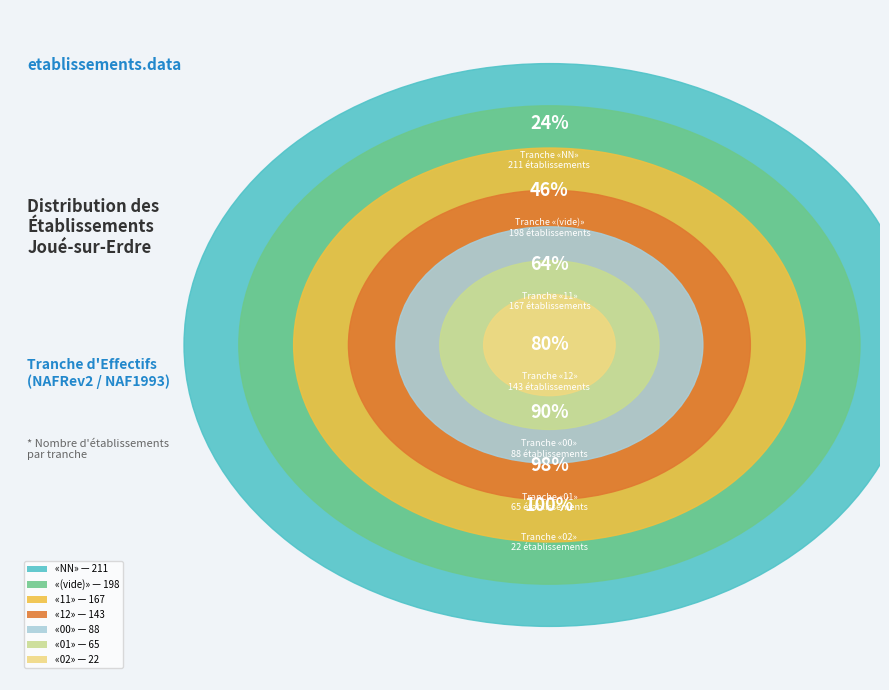

To the nearest percent, what portion does 12 represent?

16%